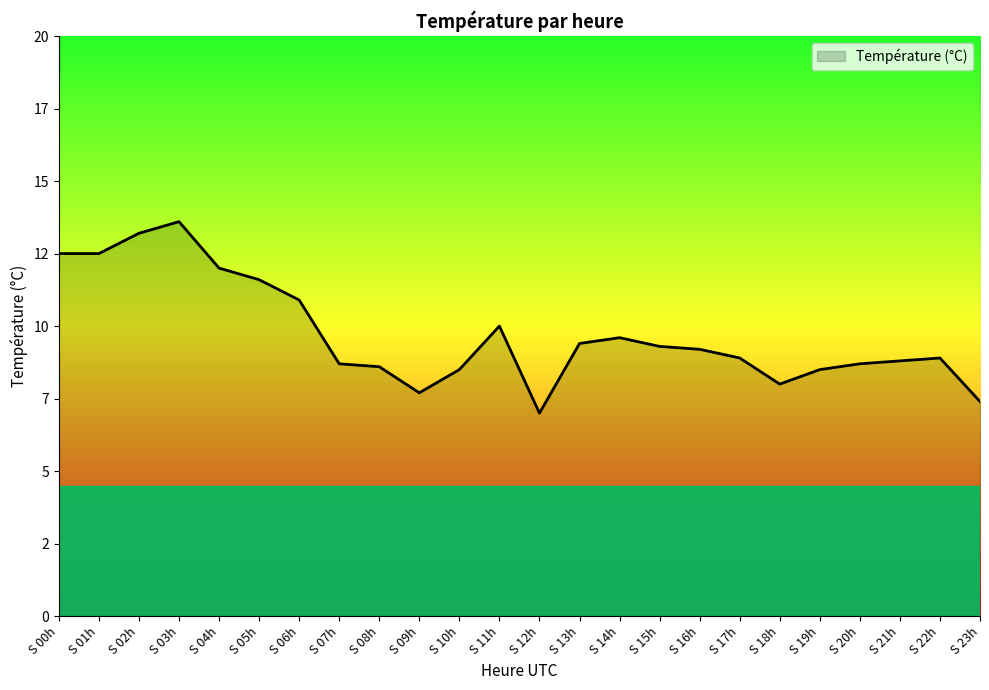

List the labels in order of value, smallest first.

S 12h, S 23h, S 09h, S 18h, S 10h, S 19h, S 08h, S 07h, S 20h, S 21h, S 17h, S 22h, S 16h, S 15h, S 13h, S 14h, S 11h, S 06h, S 05h, S 04h, S 00h, S 01h, S 02h, S 03h